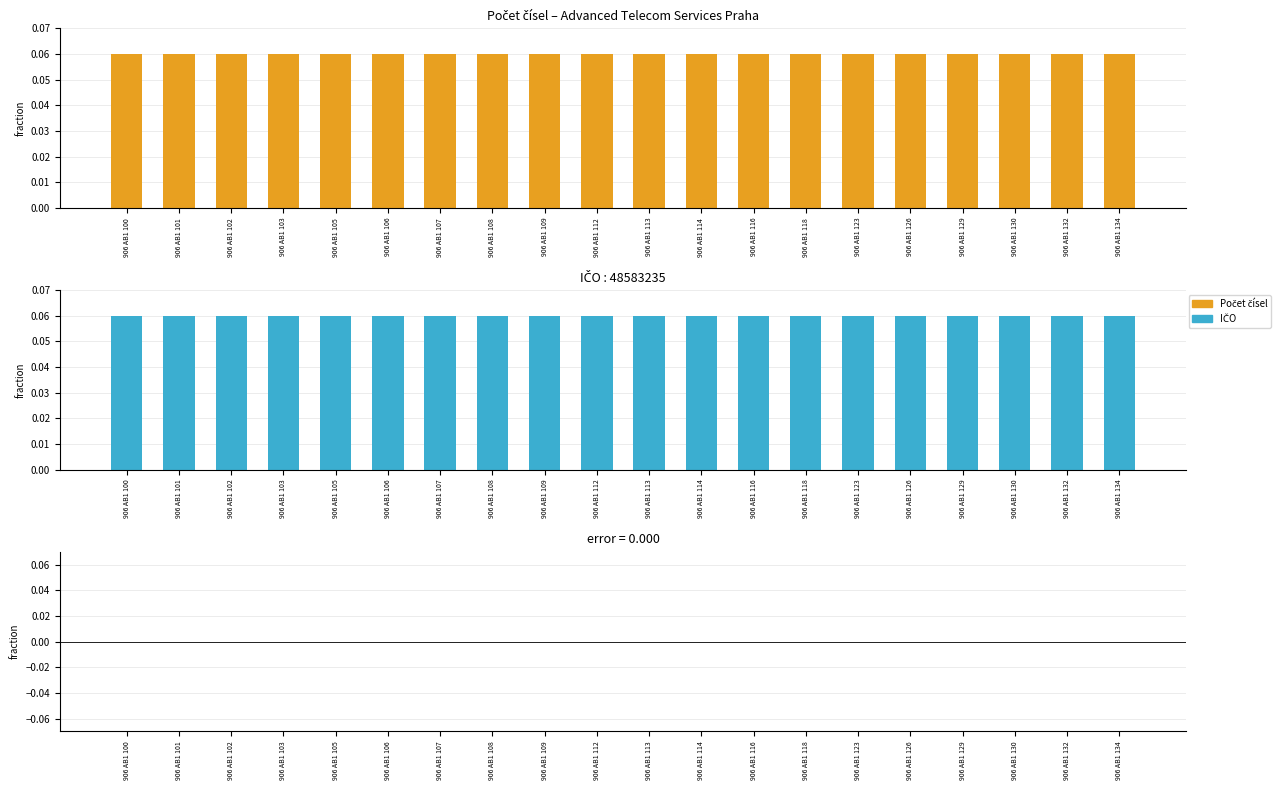

Count the number of categories in the chart.

20